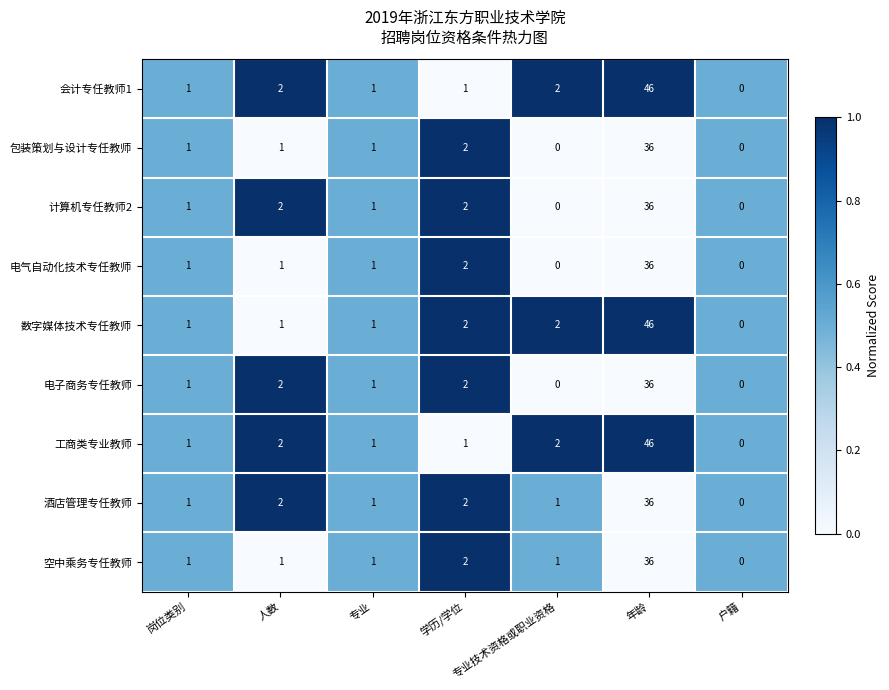

What is the sum of the 包装策划与设计专任教师 values at 年龄 and 学历/学位?

38